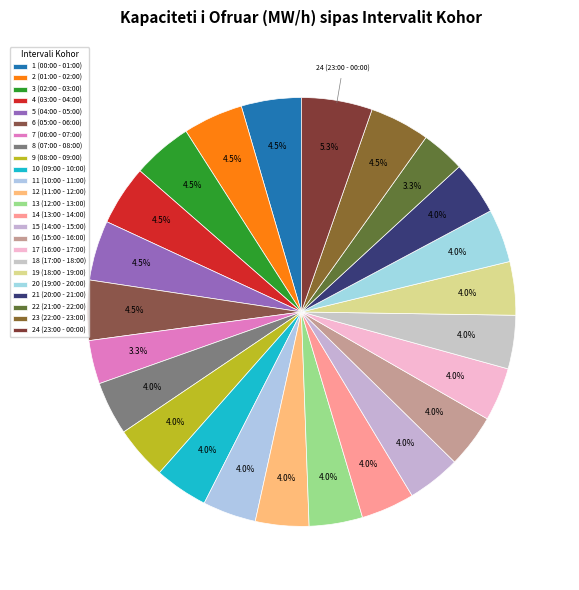

Is there any slice that represents more than half of the pie?

No